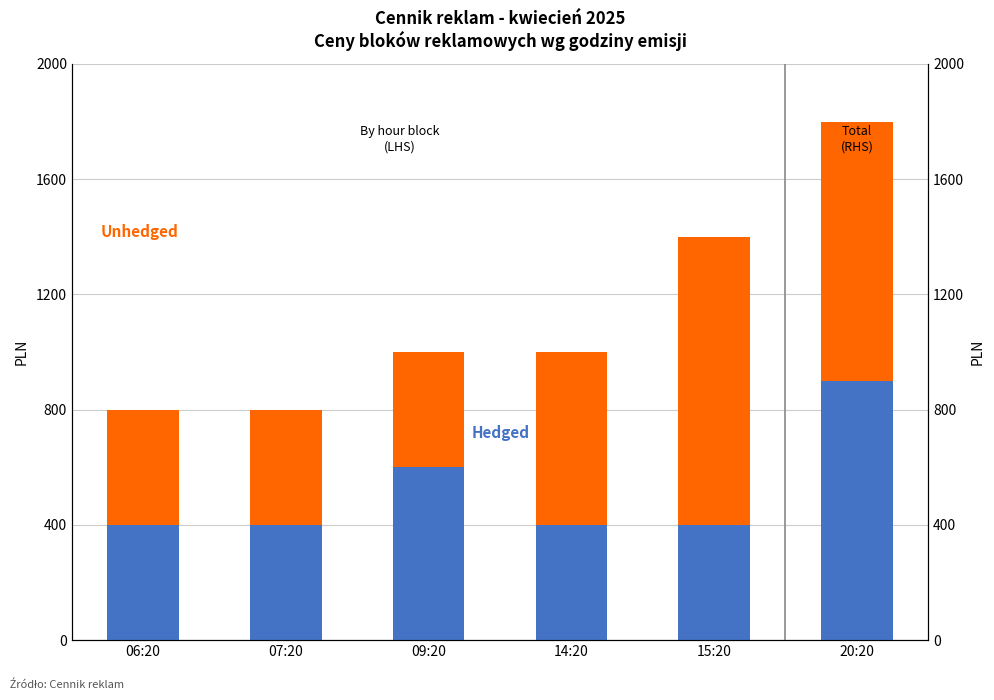

Which category has the highest value in the Hedged series?

20:20